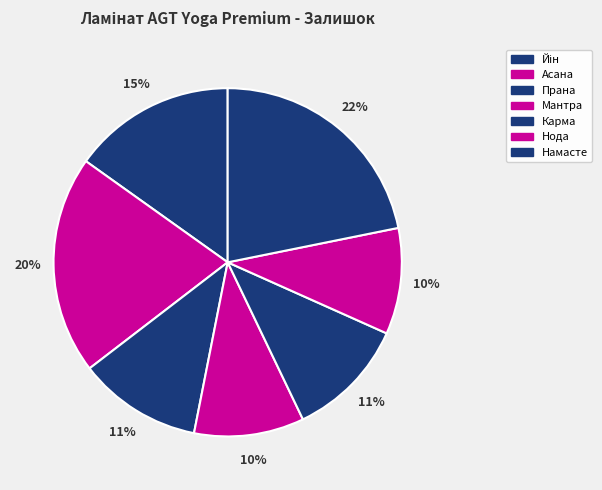

To the nearest percent, what is the difference between the largest and smallest slice percentages?

12%